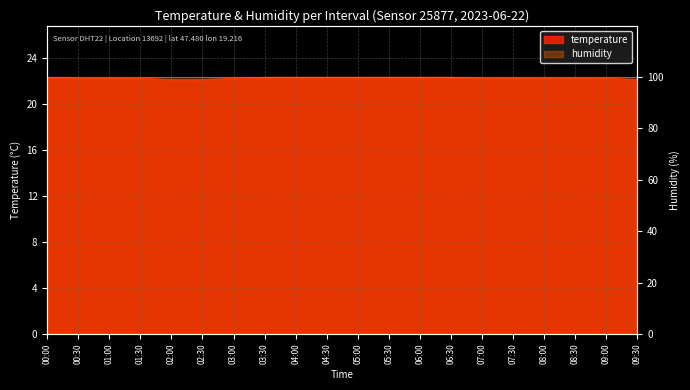

What is the average value?

22.2